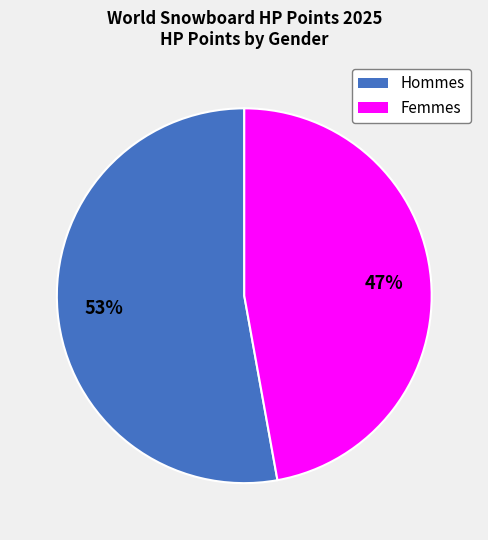

Does any single category account for the majority?

Yes